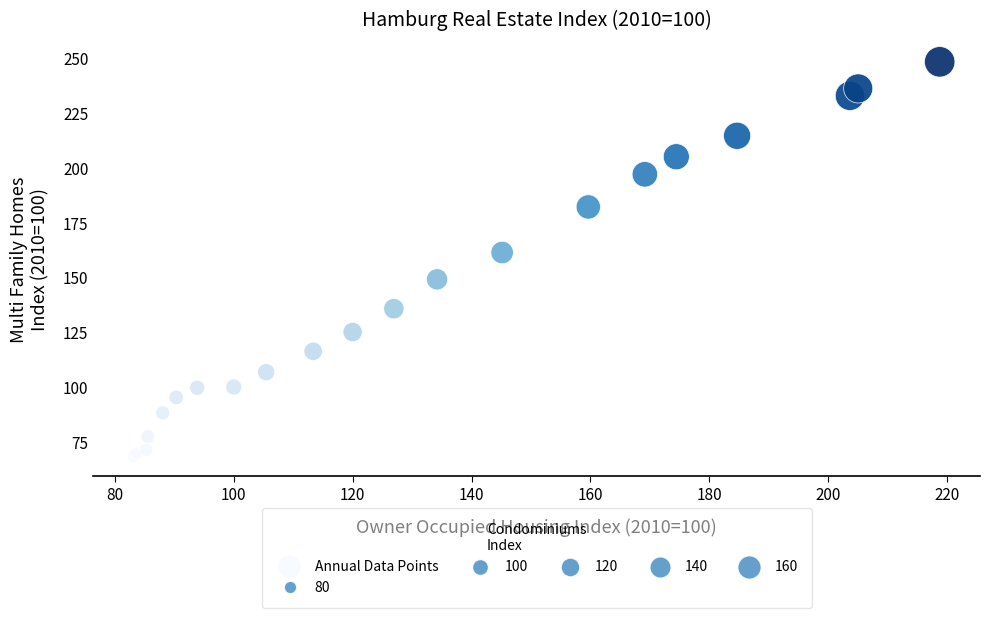

What Y value in the scatter plot is closest to 158?

161.3